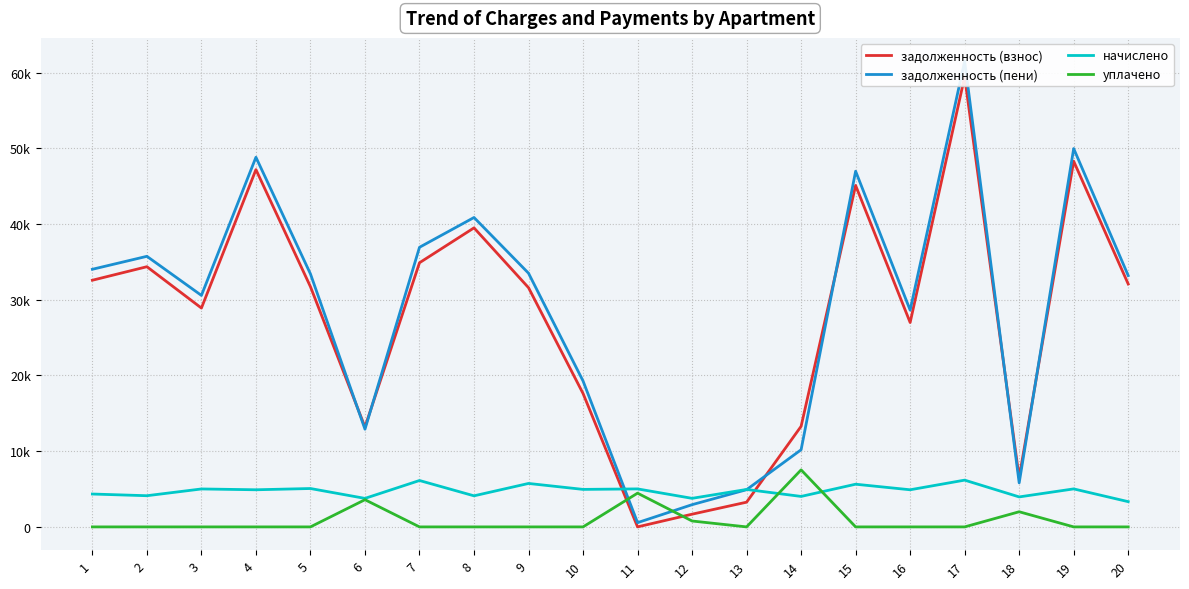

How many times do задолженность (взнос) and уплачено cross each other?

2